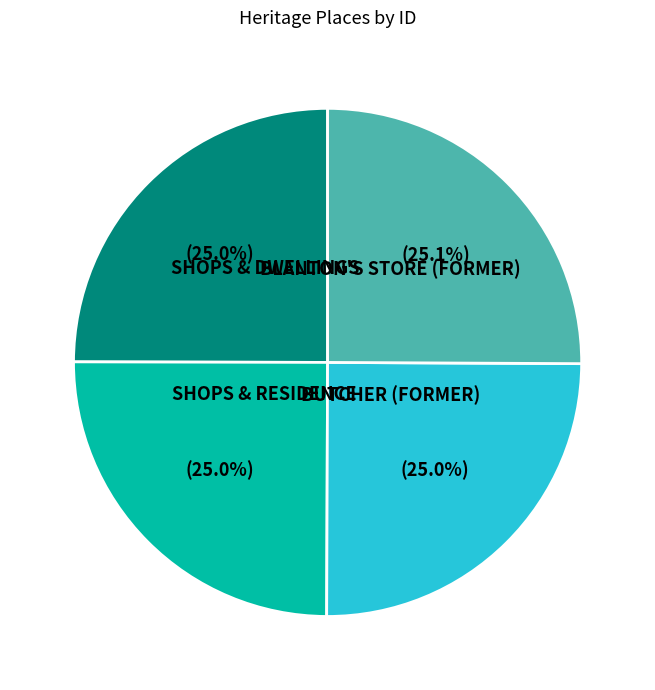

Does any single category account for the majority?

No